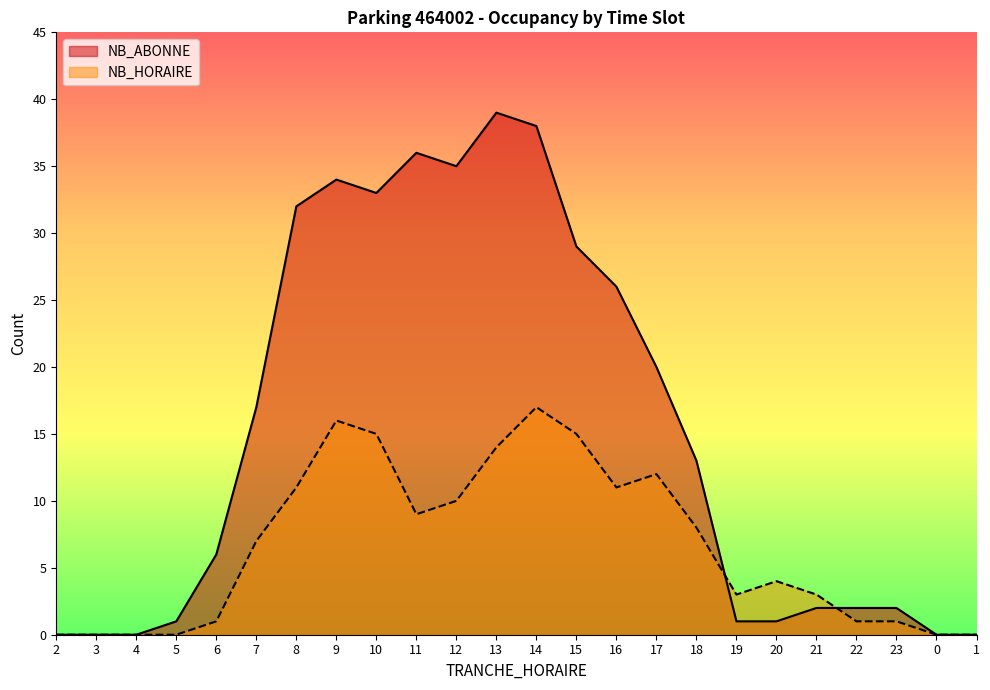

Reading left to right, list all the values displayed in this chart.

NB_ABONNE: 2=0	3=0	4=0	5=1	6=6	7=17	8=32	9=34	10=33	11=36	12=35	13=39	14=38	15=29	16=26	17=20	18=13	19=1	20=1	21=2	22=2	23=2	0=0	1=0
NB_HORAIRE: 2=0	3=0	4=0	5=0	6=1	7=7	8=11	9=16	10=15	11=9	12=10	13=14	14=17	15=15	16=11	17=12	18=8	19=3	20=4	21=3	22=1	23=1	0=0	1=0